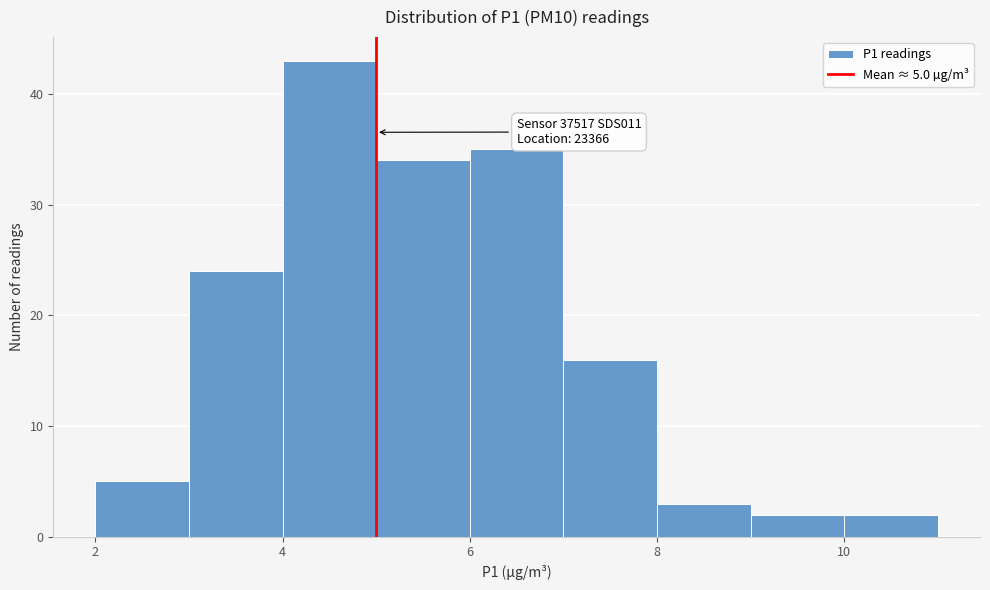

Over which range of the x-axis is the bar tallest?

4 to 5